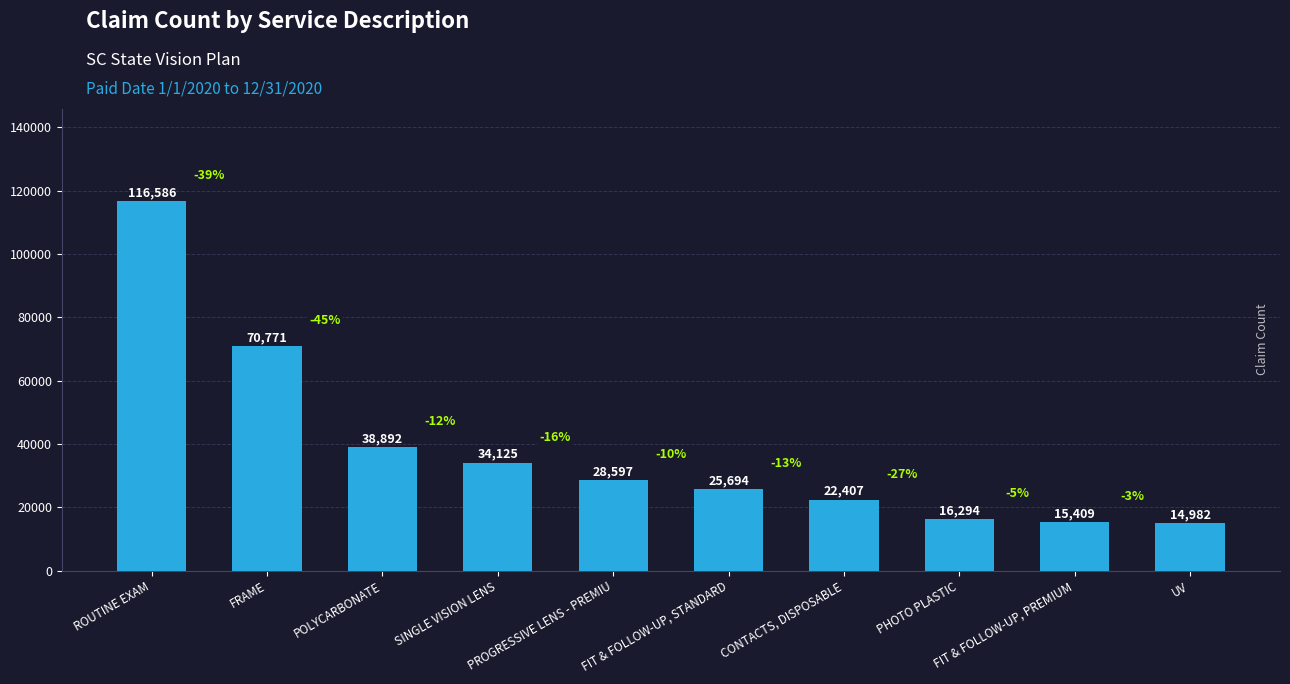

What position from the left is FIT & FOLLOW-UP, STANDARD?

6